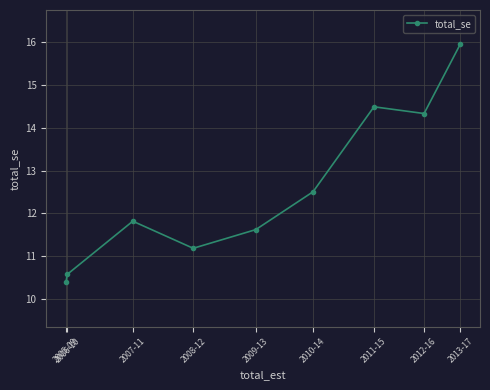

Is this an area chart (filled region under the line)?

No